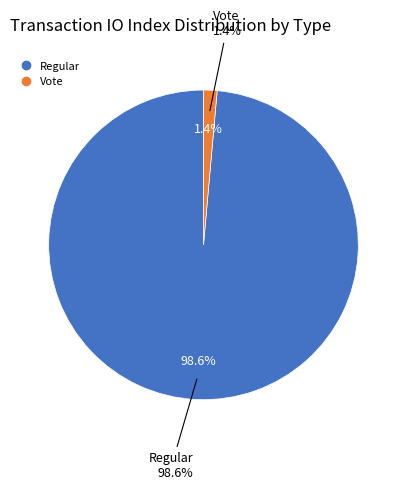

Is Regular the majority of the pie?

Yes